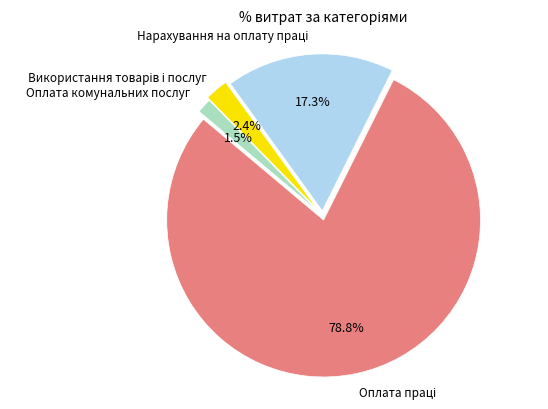

Does any single category account for the majority?

Yes